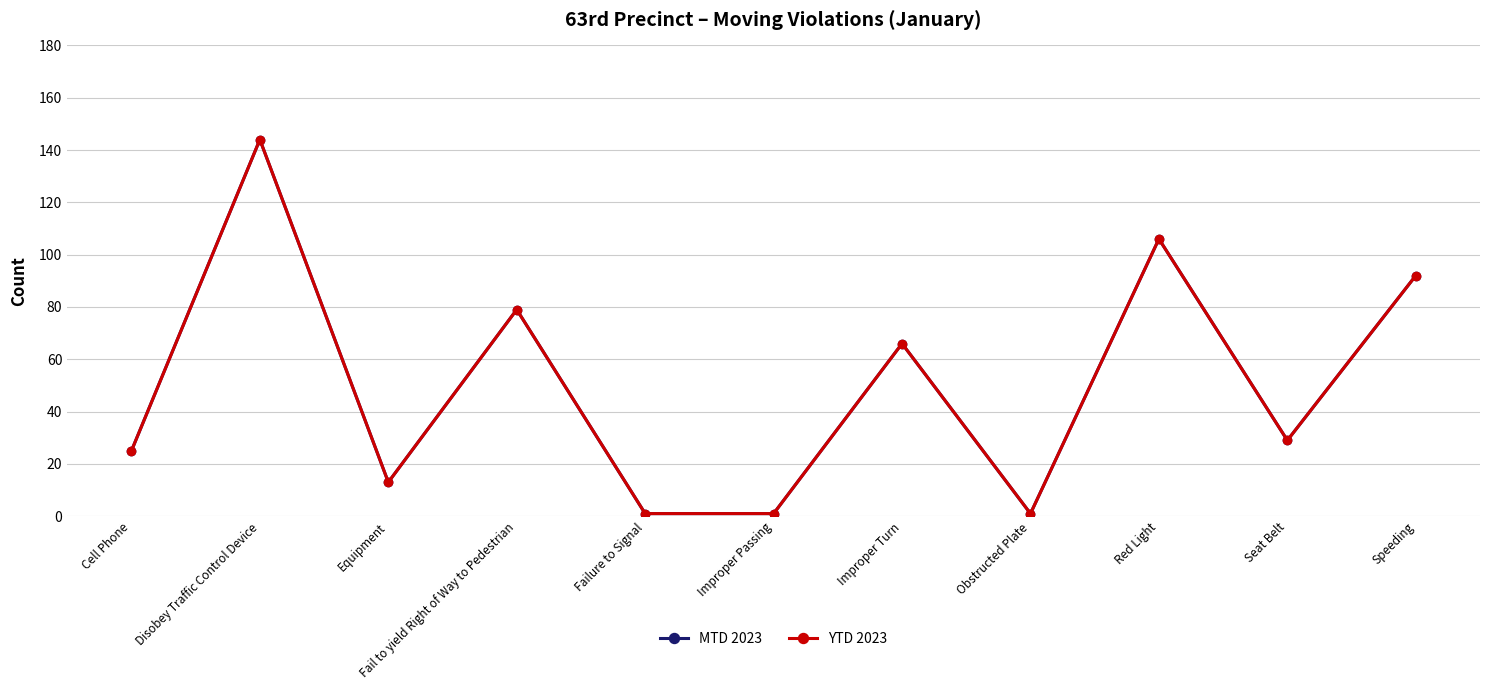

What is the sum of the MTD 2023 values at Improper Turn and Obstructed Plate?

67